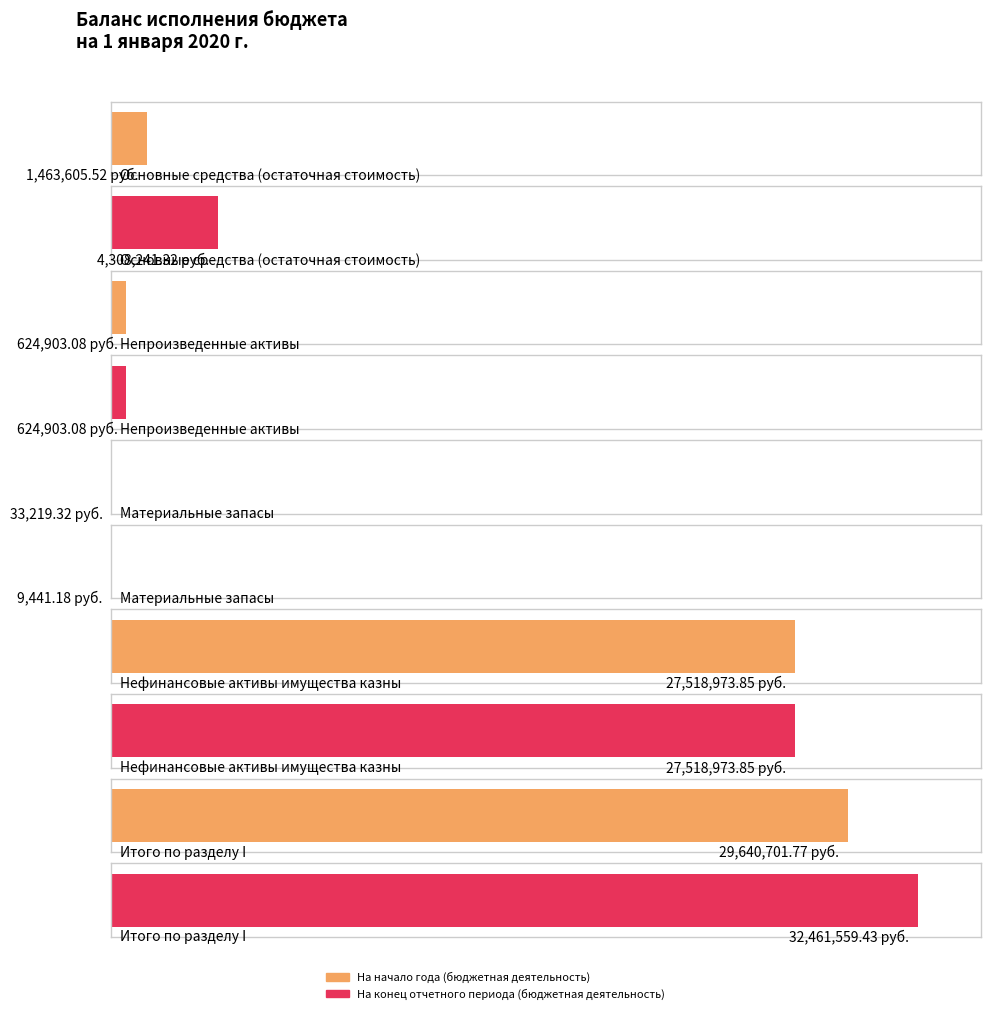

What is the sum of all На начало года (бюджетная деятельность) values?

59281403.5